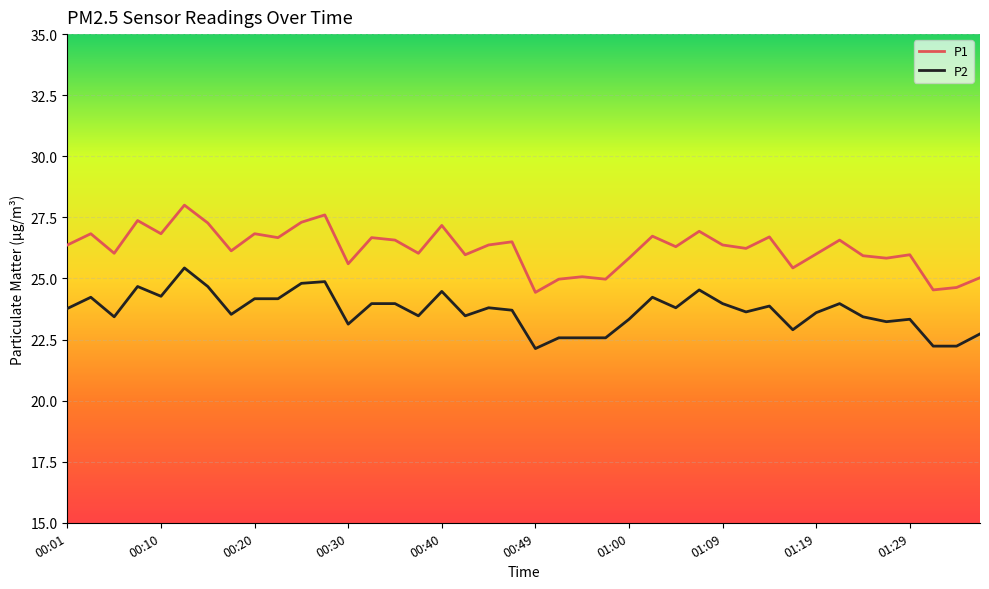

What is the difference between the maximum and minimum values in the P1 series?

3.6